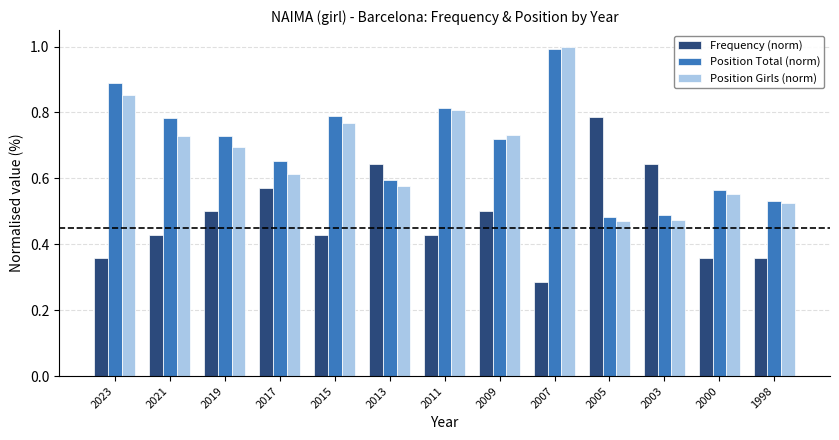

What are all the series names shown in the legend?

Frequency (norm), Position Total (norm), Position Girls (norm)